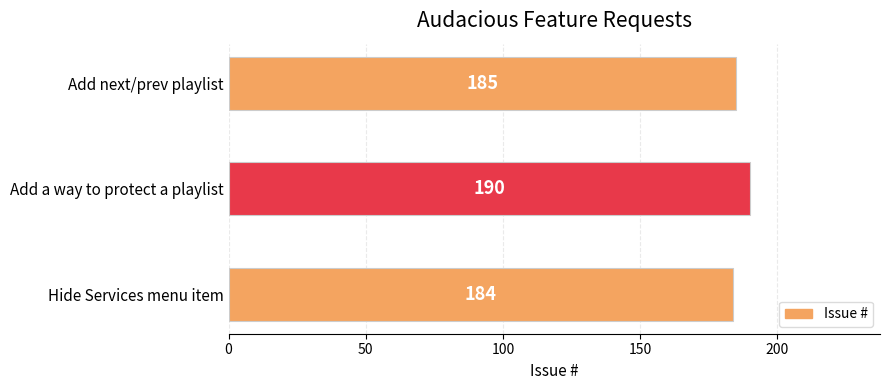

Count the number of categories in the chart.

3